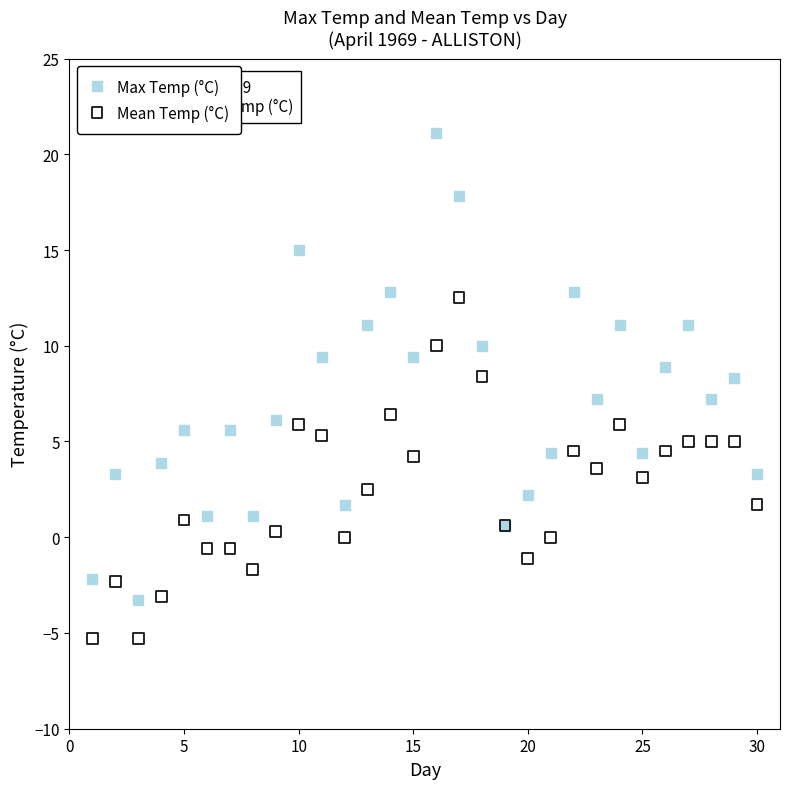

Which series contains the highest Y value?

Max Temp (°C)